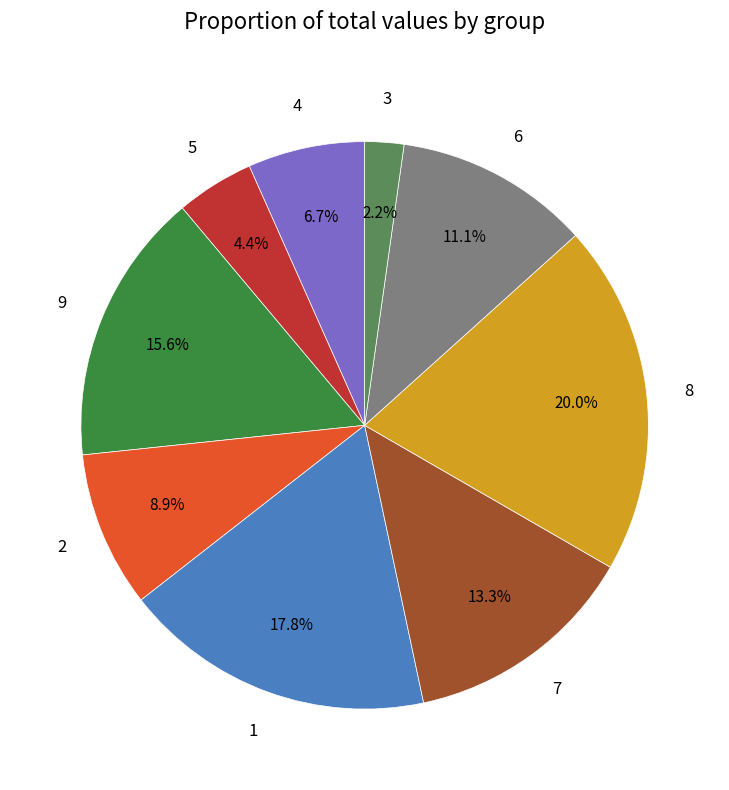

The 5 slice represents 10% of the pie. True or false?

False